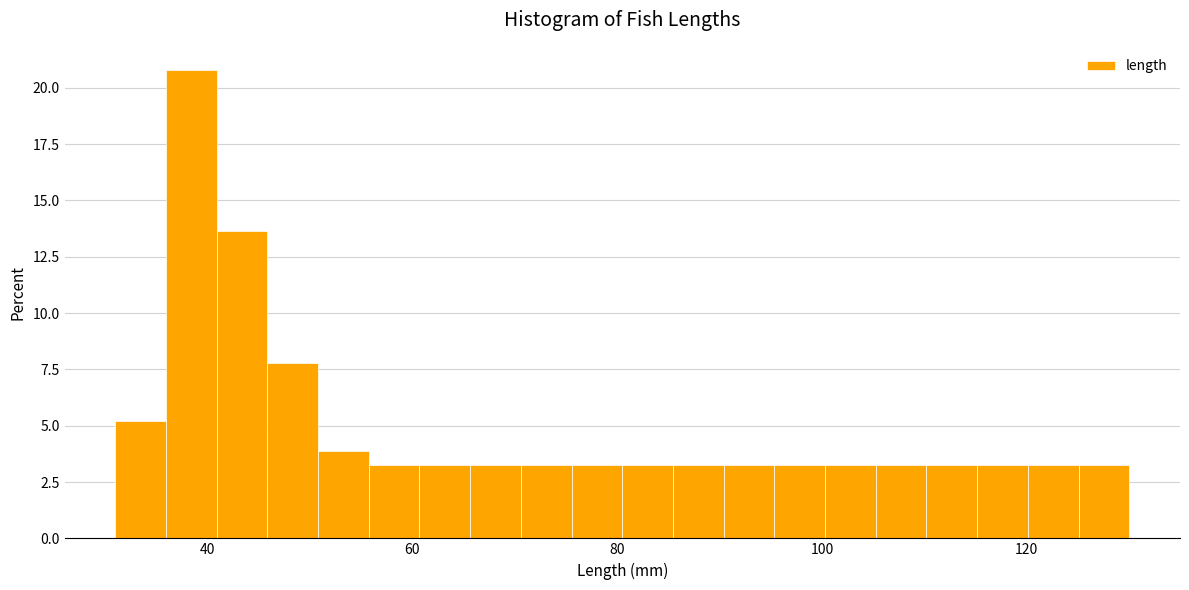

Read against the x-axis, roughly where is the centre of the tallest bar?

38